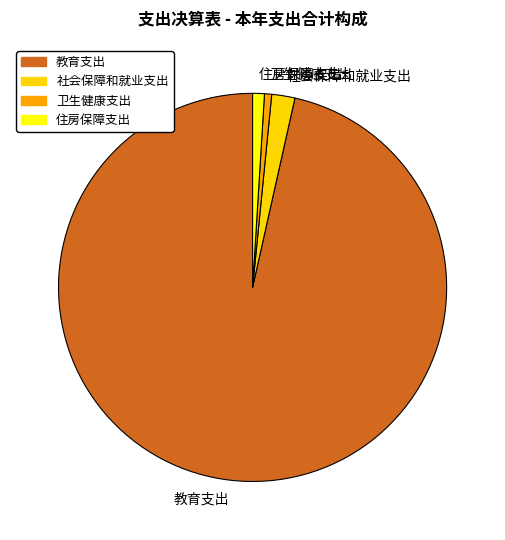

Combined, do 社会保障和就业支出 and 住房保障支出 account for over 50%?

No